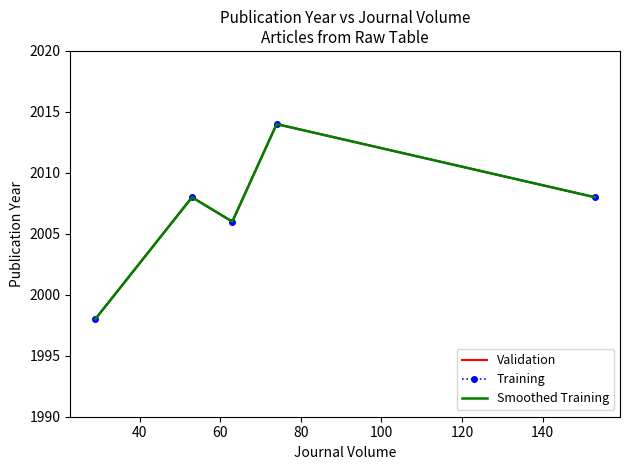

List the series in order of their peak value, lowest first.

Validation, Training, Smoothed Training